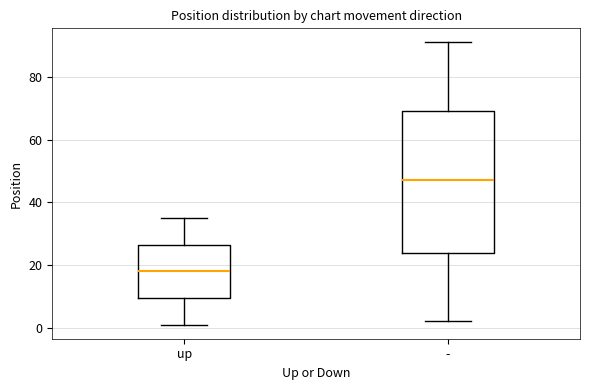

Where does the lower whisker of the box for - end on the y-axis? The values are not printed on the chart, so give them approximately, as read against the axis.

2